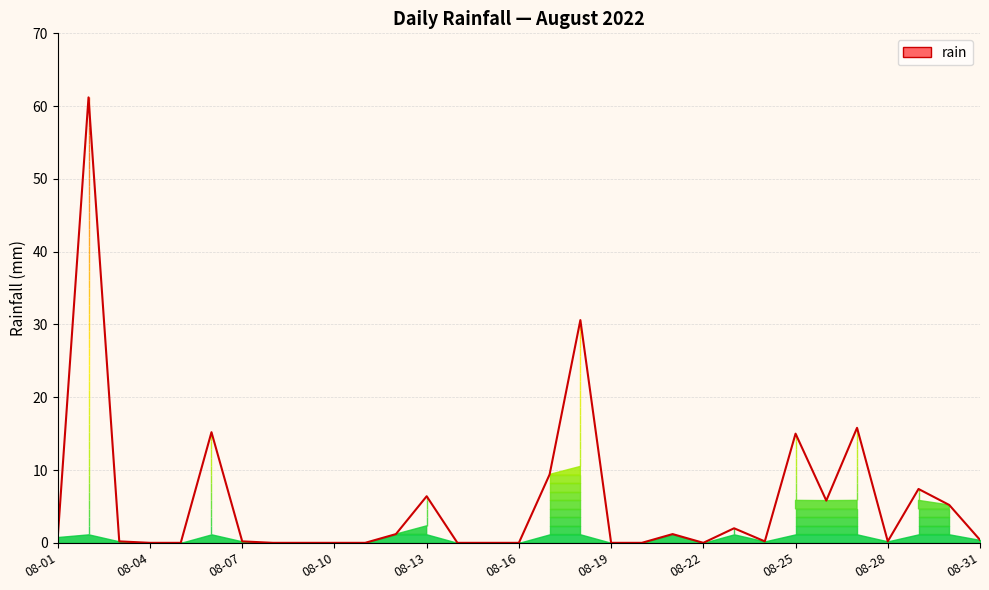

At which category does the data reach its first local peak?

2022-08-02